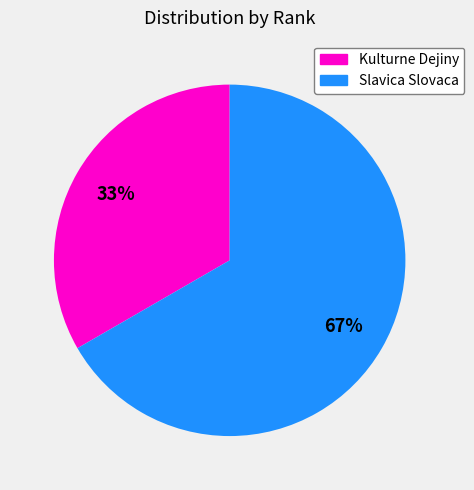

True or false: Kulturne Dejiny accounts for 47% of the total.

False